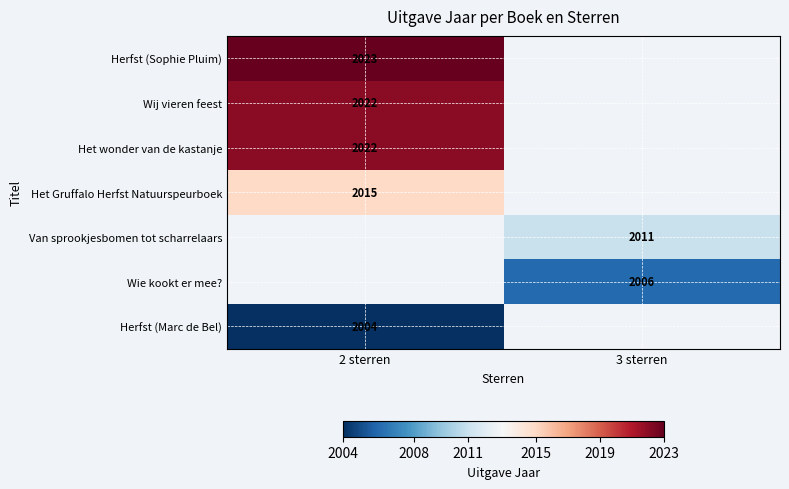

Which category has the highest value across all series?

2 sterren